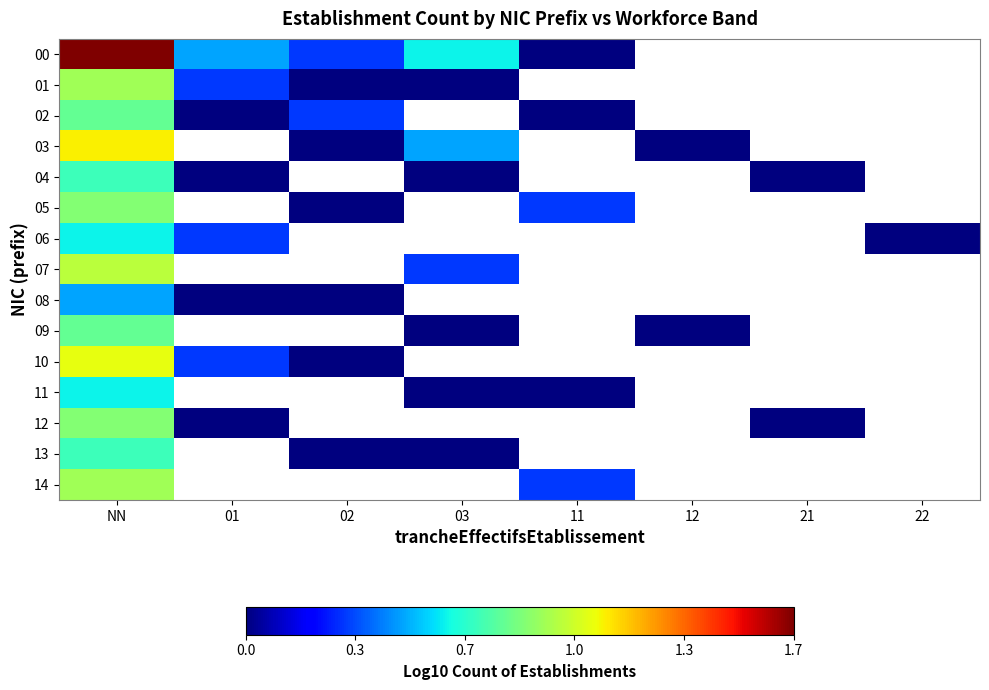

At which label is 14 closest to 0?

11